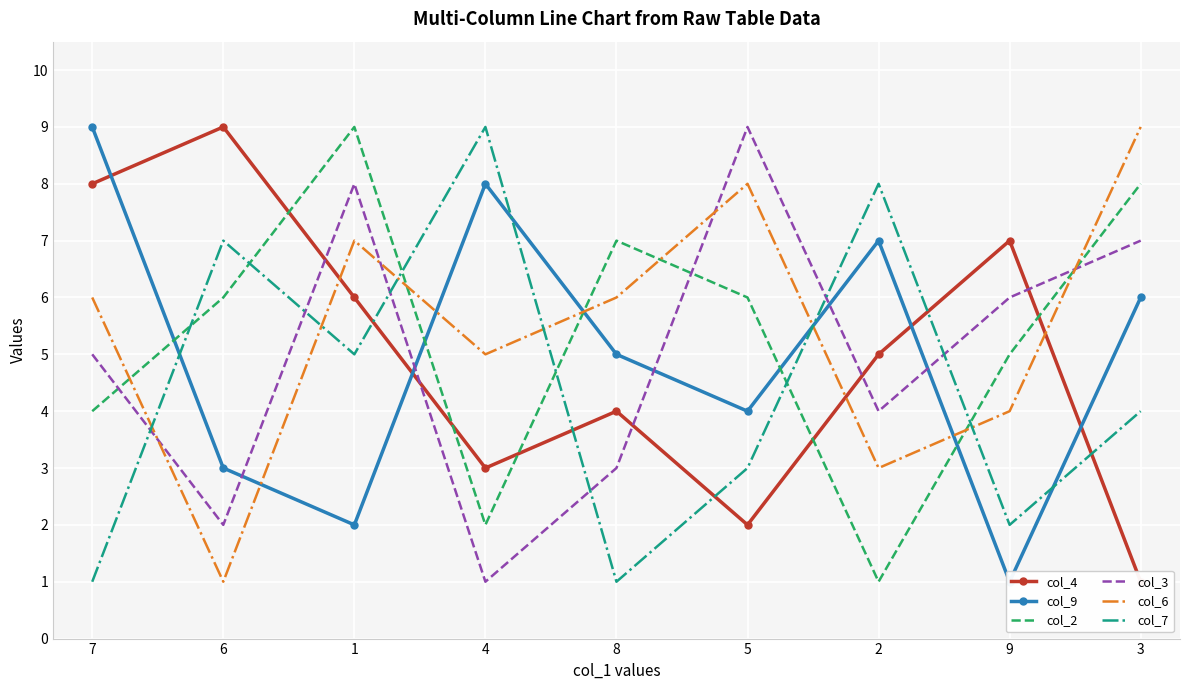

True or false: col_9 and col_6 cross at least once.

True